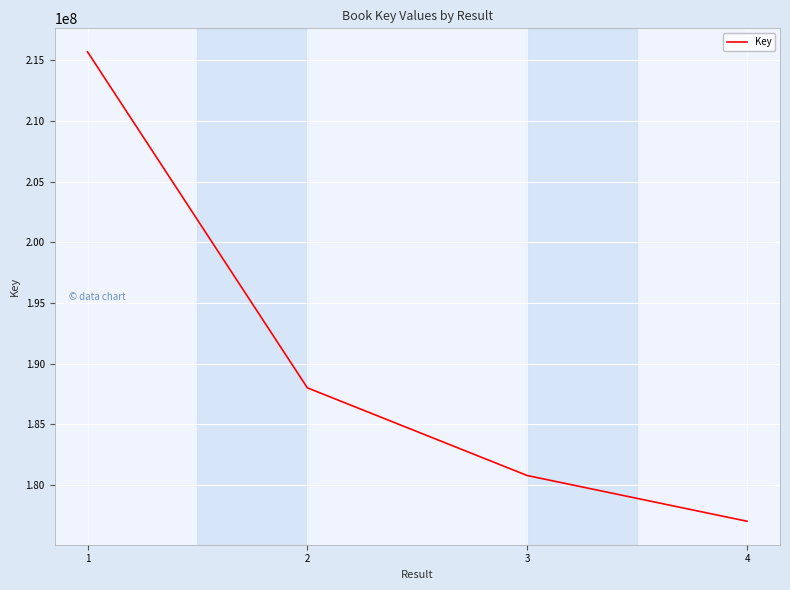

What is the sum of the values at 3 and 2?

368768845